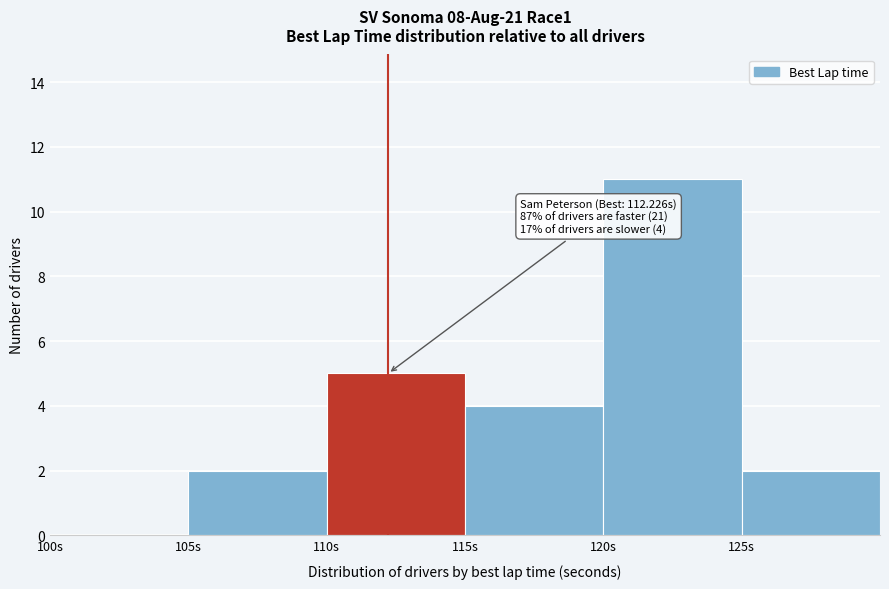

Over which range of the x-axis is the bar tallest?

120 to 125